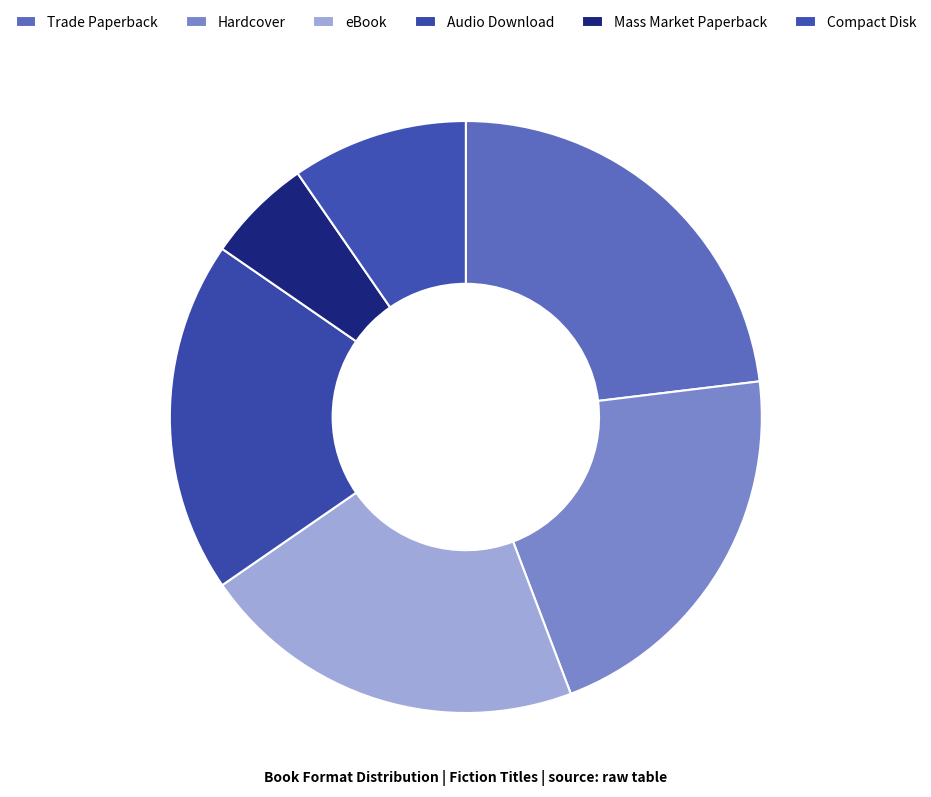

To the nearest percent, what is the difference between the largest and smallest slice percentages?

17%